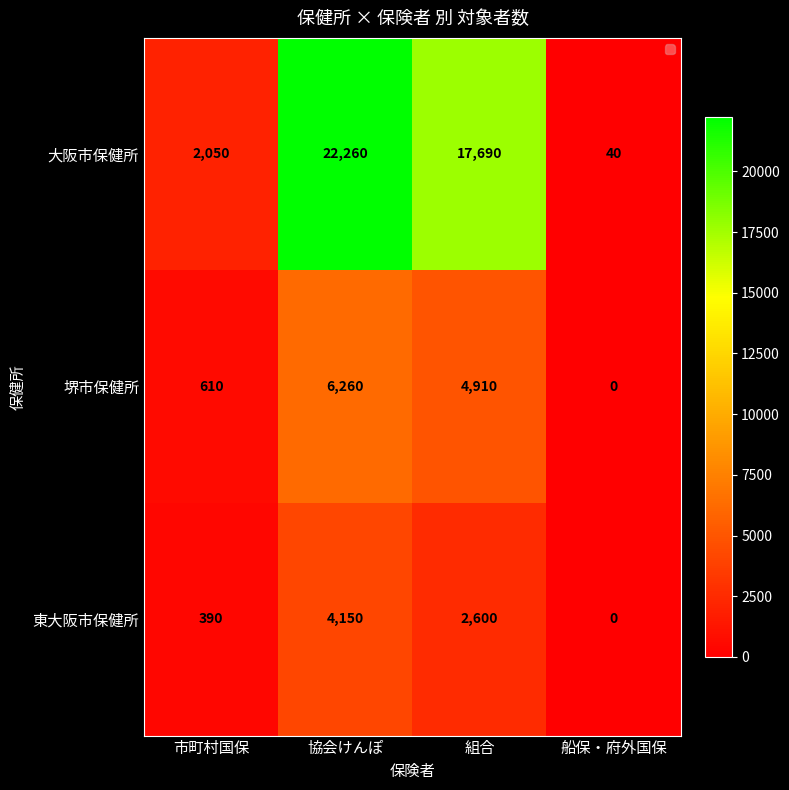

At how many categories does at least one series exceed 7149?

2